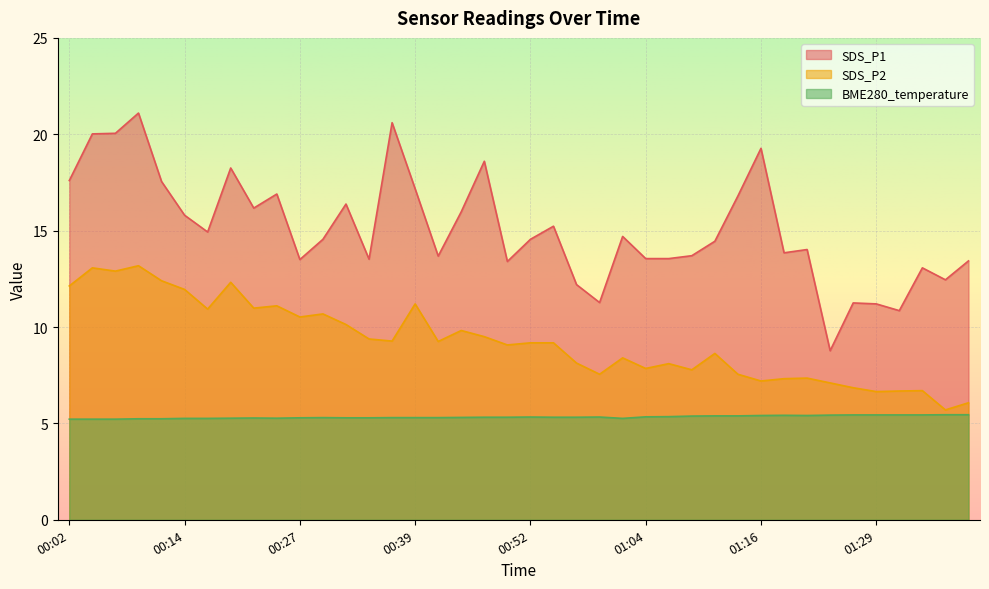

Which series has the largest range (max minus min)?

SDS_P1